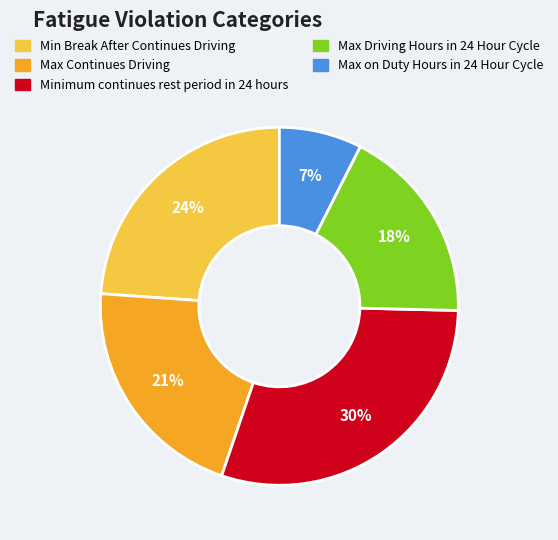

Is it true that Minimum continues rest period in 24 hours is 39% of the pie?

False